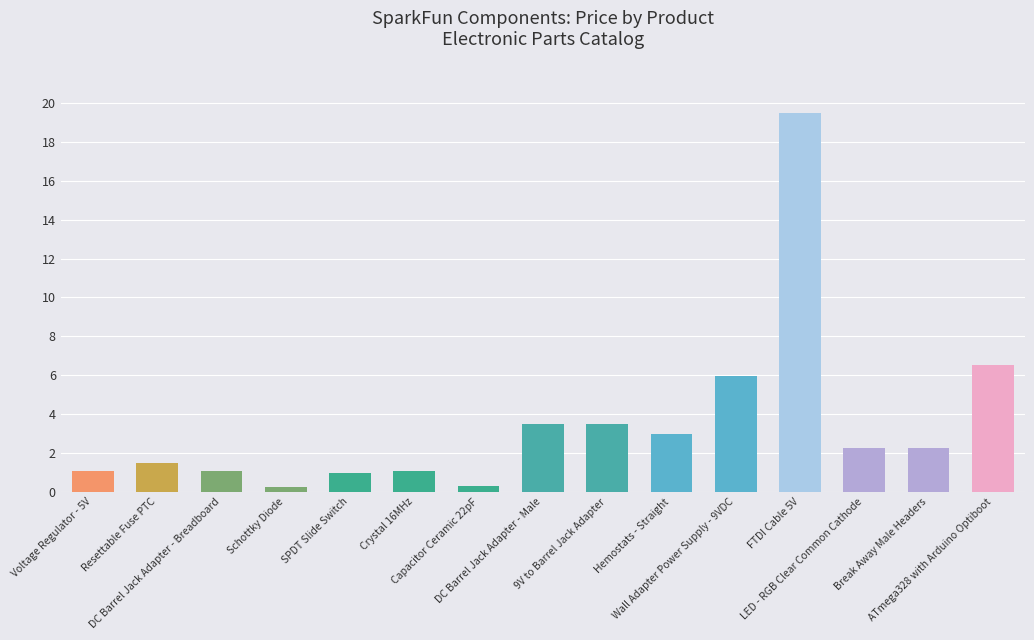

What is the average value?

3.5